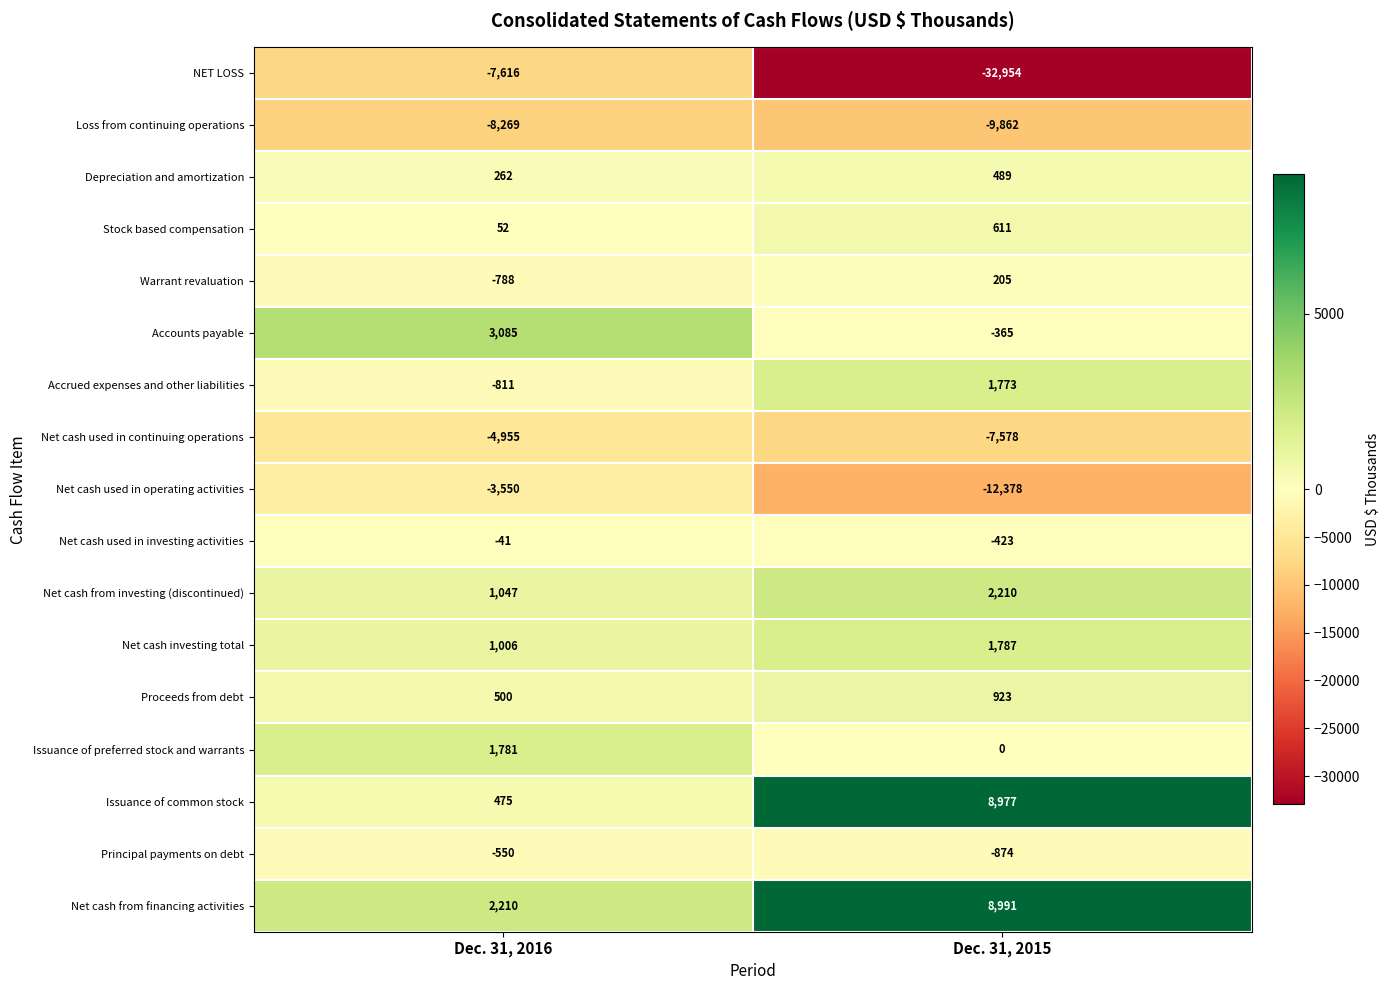

True or false: NET LOSS has a value of -7616 at Dec. 31, 2016.

True